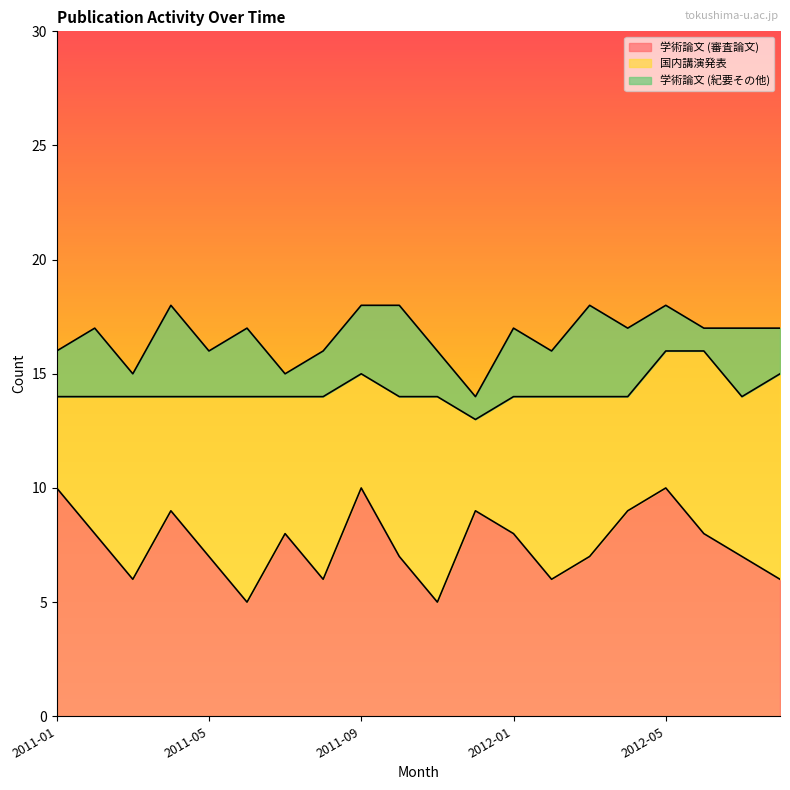

Reading left to right, list all the values displayed in this chart.

学術論文 (審査論文): 10	8	6	9	7	5	8	6	10	7	5	9	8	6	7	9	10	8	7	6
国内講演発表: 4	6	8	5	7	9	6	8	5	7	9	4	6	8	7	5	6	8	7	9
学術論文 (紀要その他): 2	3	1	4	2	3	1	2	3	4	2	1	3	2	4	3	2	1	3	2